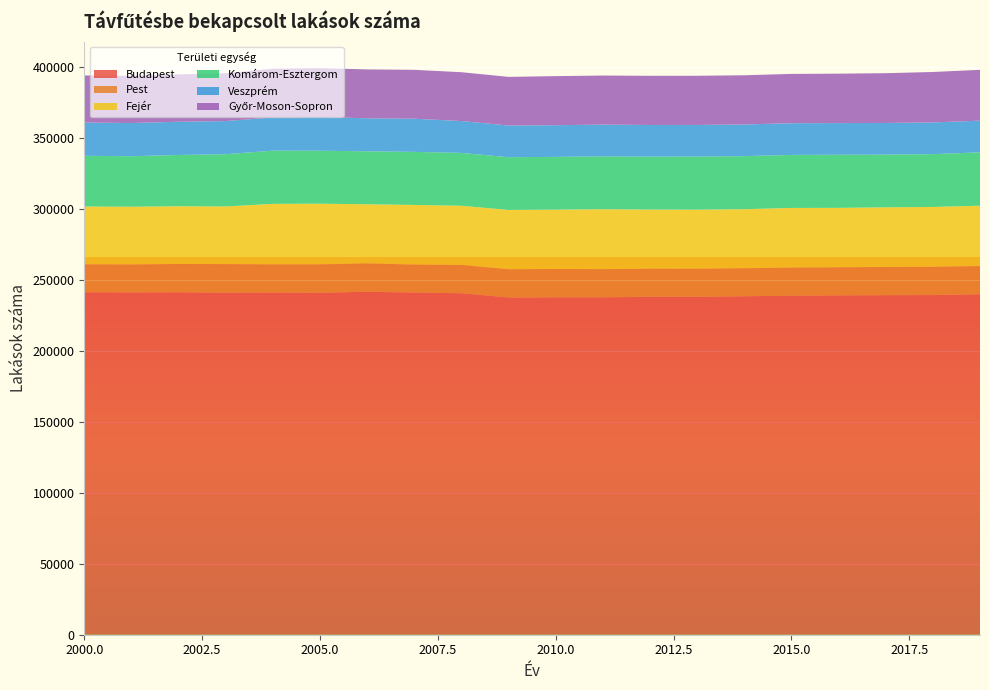

Reading left to right, list all the values displayed in this chart.

Budapest: 2000=241402	2001=241245	2002=241348	2003=241054	2004=241185	2005=240958	2006=241794	2007=241179	2008=240699	2009=237722	2010=237824	2011=237855	2012=238224	2013=238198	2014=238565	2015=239004	2016=239197	2017=239350	2018=239422	2019=239993
Pest: 2000=19698	2001=19718	2002=20003	2003=20193	2004=19864	2005=20095	2006=19950	2007=19705	2008=19939	2009=19895	2010=19981	2011=19828	2012=19742	2013=19739	2014=19780	2015=19775	2016=19780	2017=19856	2018=19905	2019=19893
Fejér: 2000=40728	2001=40720	2002=40679	2003=40641	2004=42678	2005=42778	2006=41681	2007=42080	2008=41746	2009=41808	2010=41829	2011=42260	2012=41733	2013=41688	2014=41608	2015=42074	2016=41919	2017=42081	2018=42222	2019=42516
Komárom-Esztergom: 2000=35772	2001=35635	2002=36159	2003=36833	2004=37516	2005=37358	2006=37337	2007=37414	2008=37262	2009=37202	2010=37191	2011=37292	2012=37305	2013=37415	2014=37419	2015=37380	2016=37437	2017=37137	2018=37234	2019=37650
Veszprém: 2000=23451	2001=23378	2002=23395	2003=23359	2004=23365	2005=23809	2006=23273	2007=23348	2008=22457	2009=22331	2010=22349	2011=22350	2012=22328	2013=22312	2014=22322	2015=22326	2016=22329	2017=22337	2018=22331	2019=22321
Győr-Moson-Sopron: 2000=33205	2001=33272	2002=33405	2003=33727	2004=34379	2005=34384	2006=34466	2007=34473	2008=34426	2009=34275	2010=34591	2011=34592	2012=34652	2013=34659	2014=34672	2015=34772	2016=34844	2017=35065	2018=35578	2019=35837